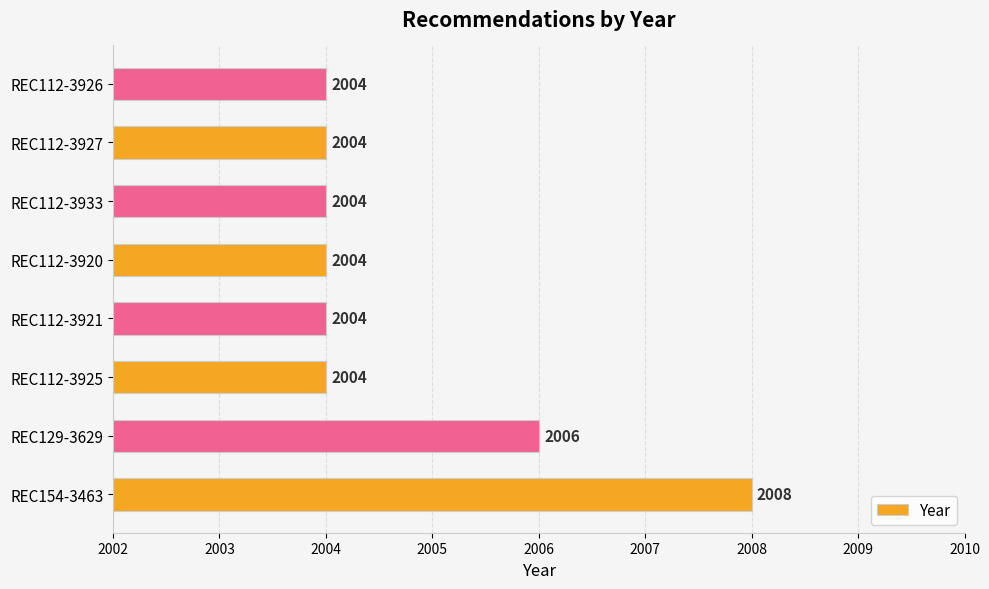

What value does the data have at REC154-3463?

2008